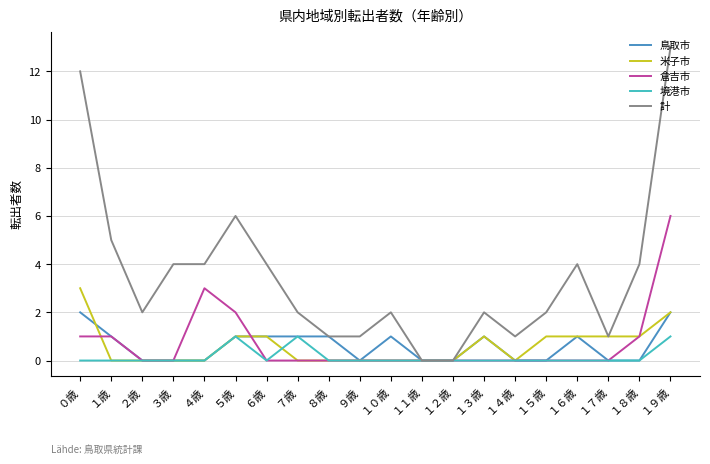

At how many categories does at least one series exceed 8?

2